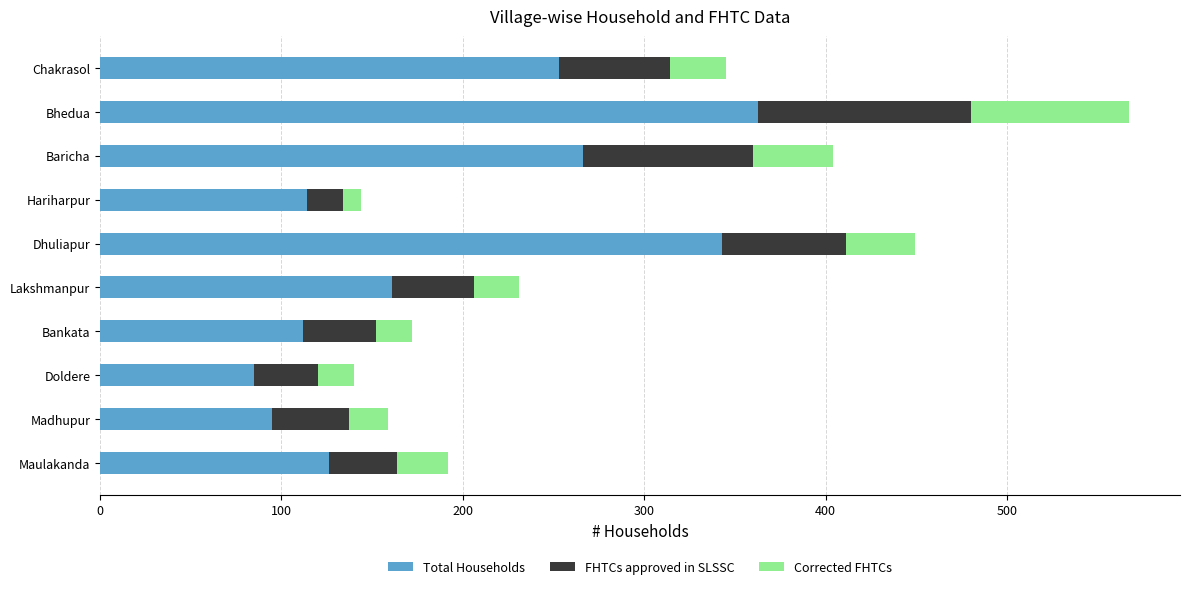

What is the maximum value for Total Households?

363